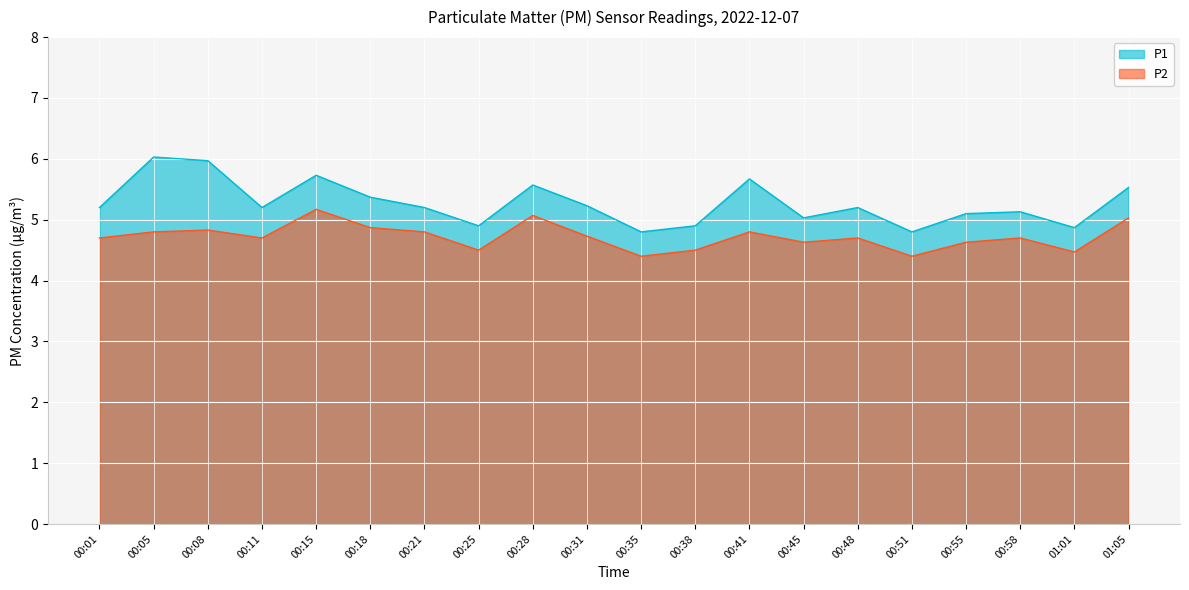

What is the difference between the P2 values at 00:15 and 00:18?

0.3